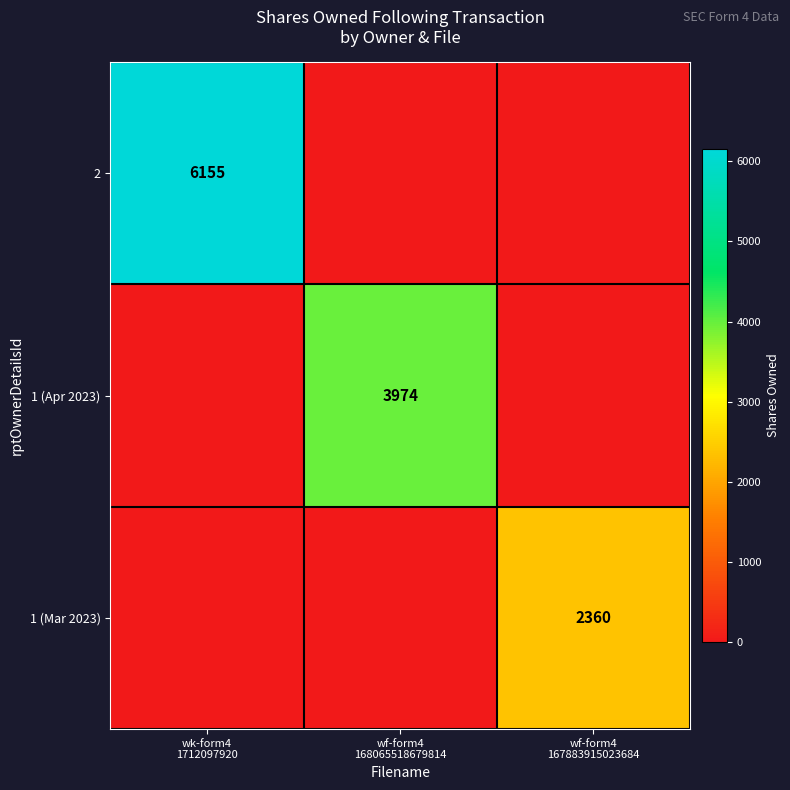

What is the approximate value of 1 (Mar 2023) at wf-form4 167883915023684, to the nearest 100?

2400